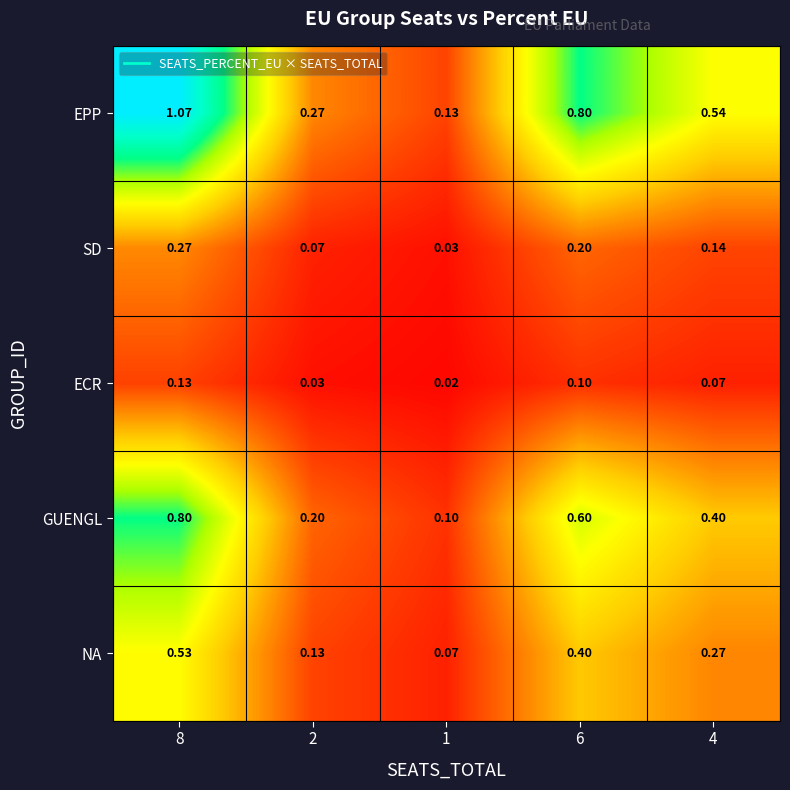

At 1, list the series in order from smallest to largest.

ECR, SD, NA, GUENGL, EPP